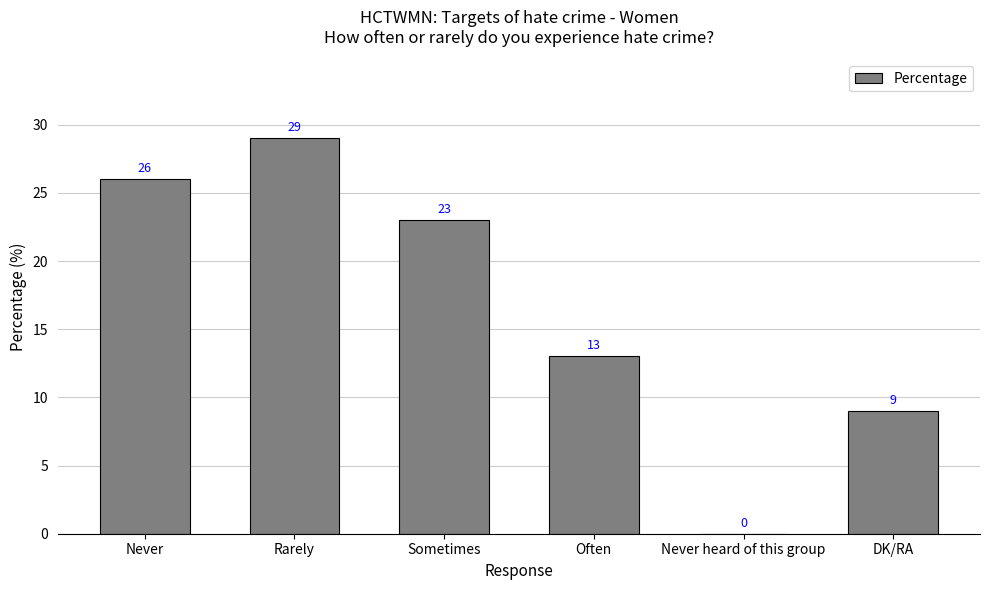

How many positive values are there?

5